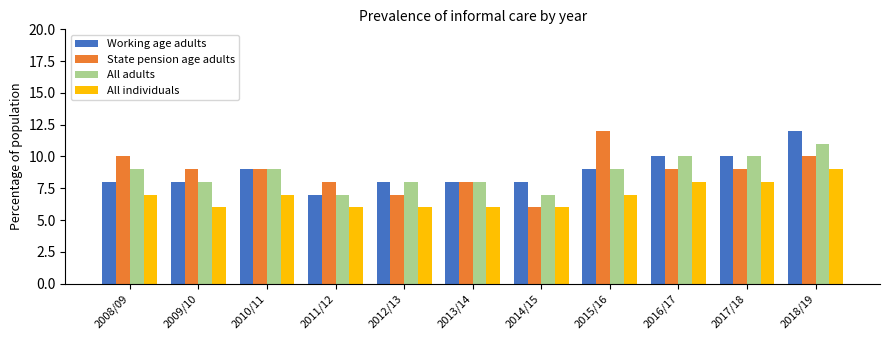

The value of All individuals at 2014/15 is 11. True or false?

False